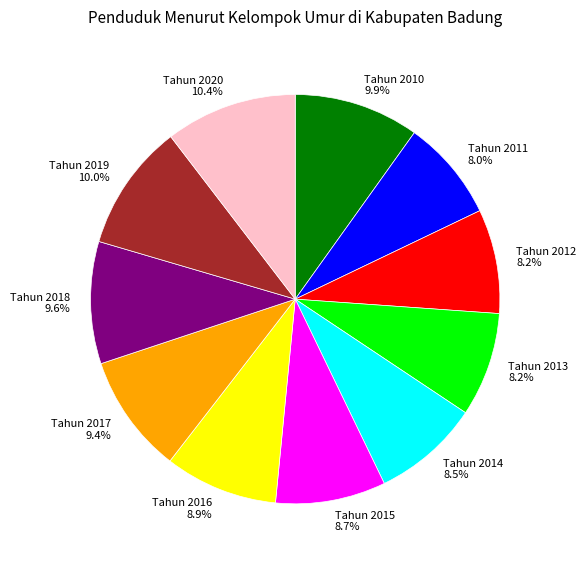

What percentage is NOT represented by Tahun 2020 10.4%?

89.6%